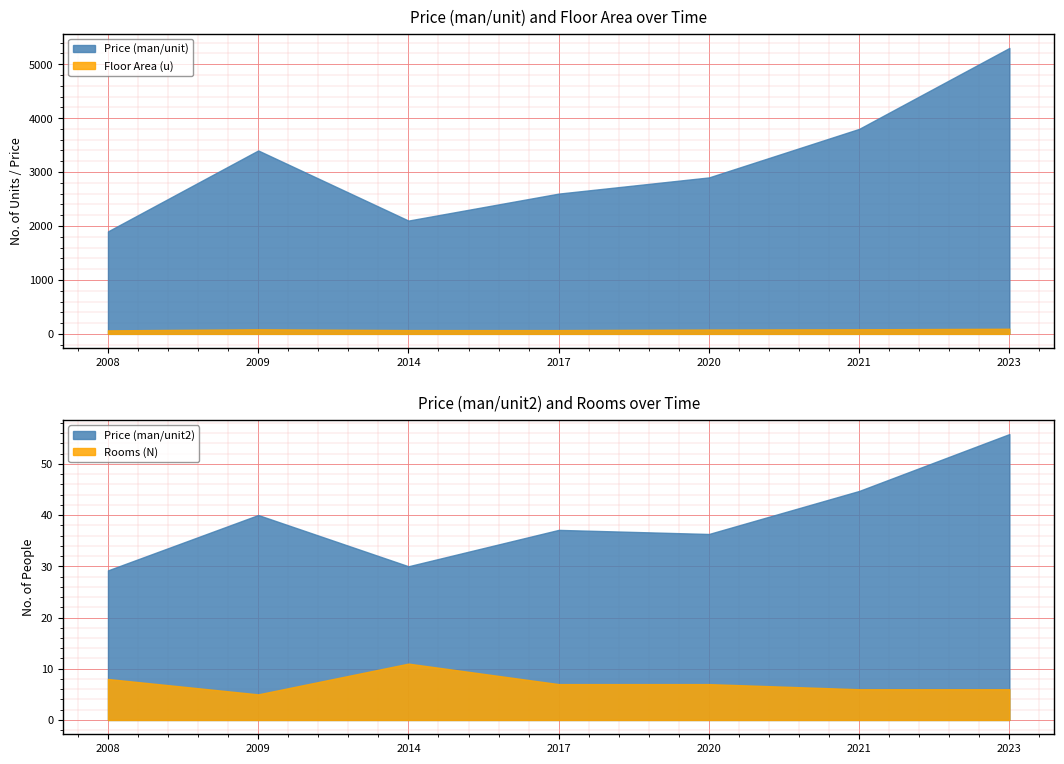

True or false: Price (man/unit2) has more than 2 points higher than both neighbors.

False